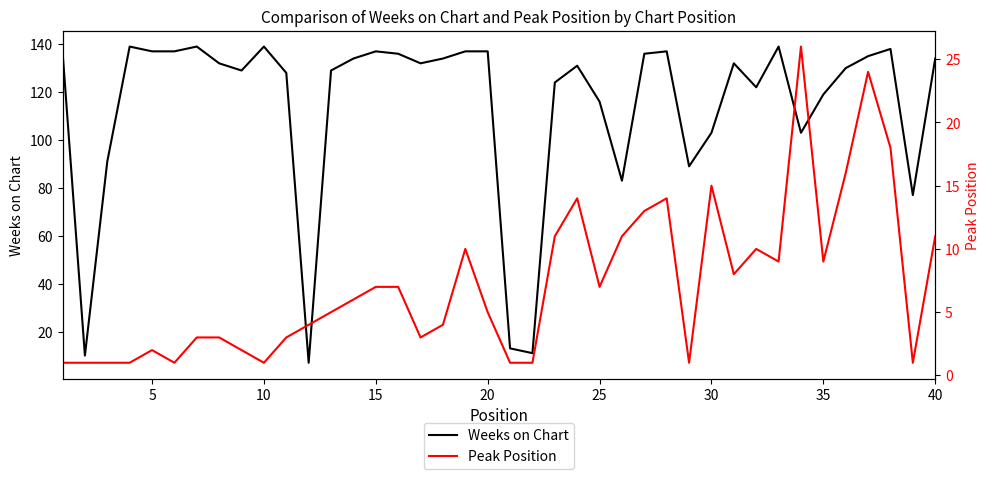

What are all the series names shown in the legend?

Weeks on Chart, Peak Position